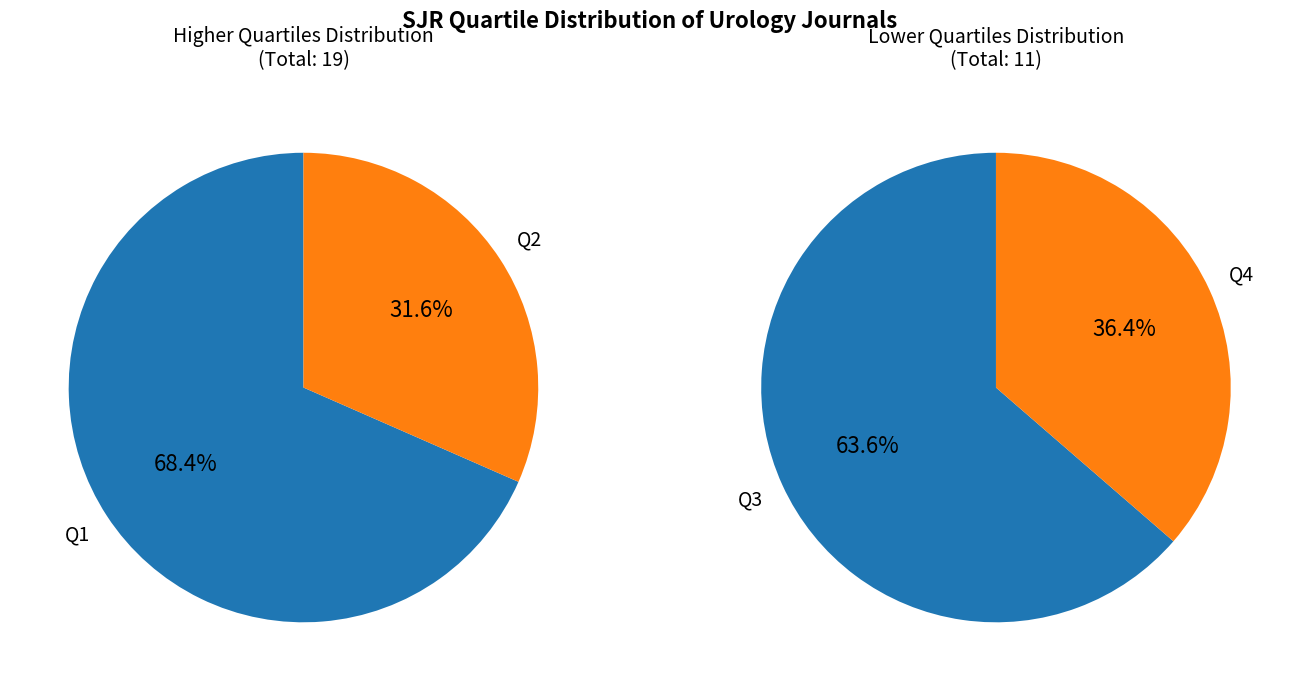

Is Q4 the majority of the pie?

No